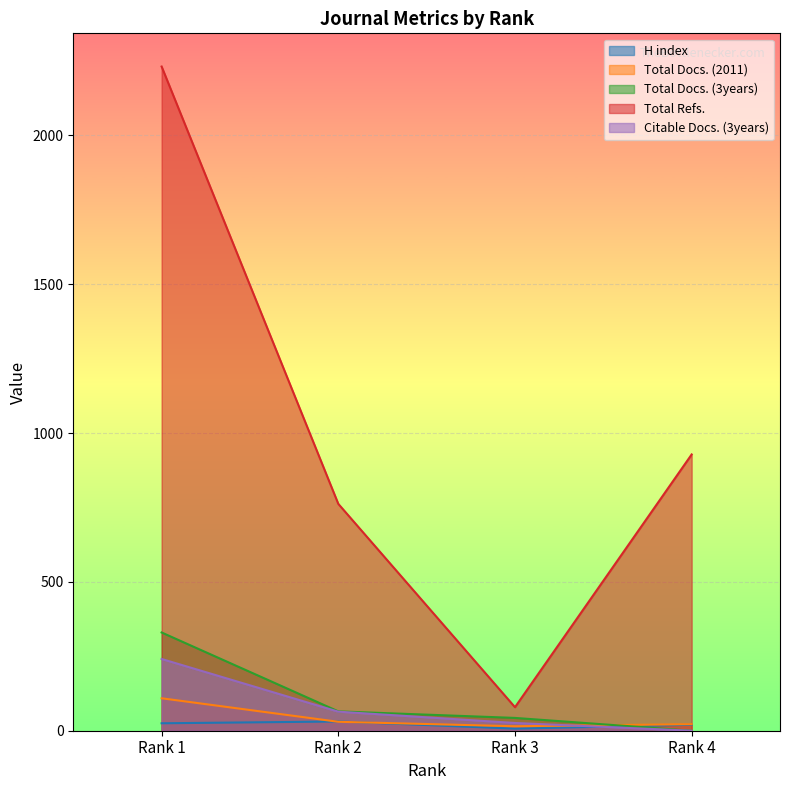

Reading right to left, what are all the values shown in this chart?

H index: Rank 4=20	Rank 3=7	Rank 2=31	Rank 1=25
Total Docs. (2011): Rank 4=22	Rank 3=15	Rank 2=30	Rank 1=109
Total Docs. (3years): Rank 4=0	Rank 3=43	Rank 2=65	Rank 1=330
Total Refs.: Rank 4=928	Rank 3=79	Rank 2=762	Rank 1=2231
Citable Docs. (3years): Rank 4=0	Rank 3=26	Rank 2=64	Rank 1=241